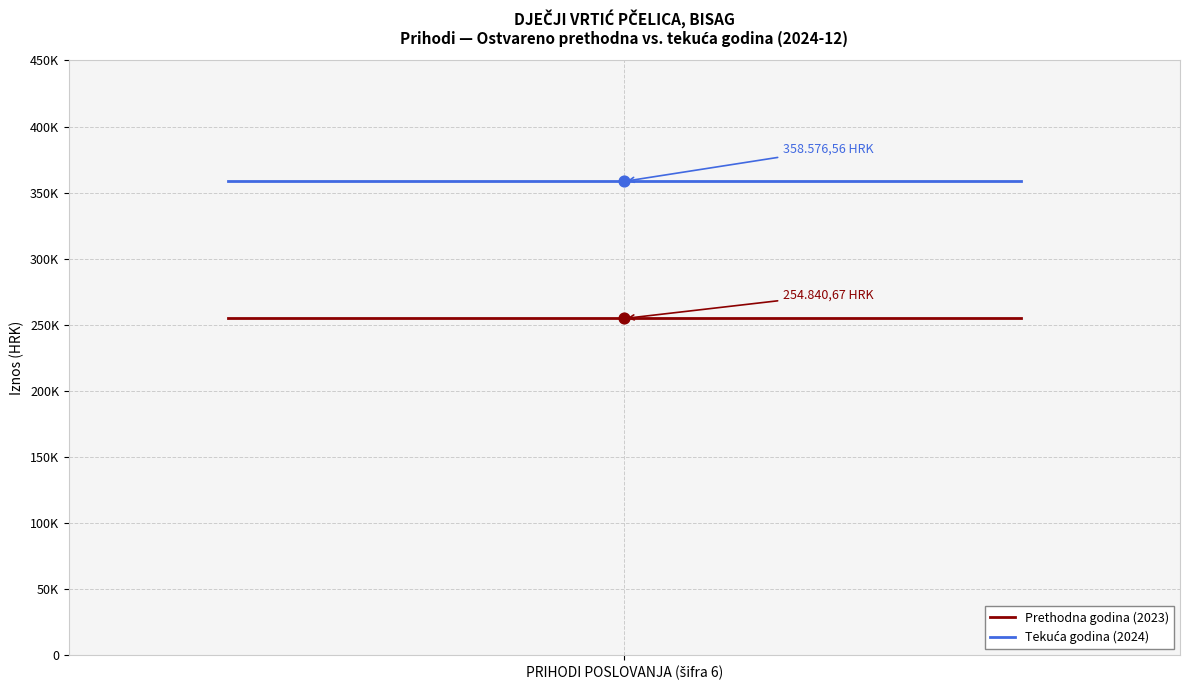

At which category is the sum across all series the highest?

PRIHODI POSLOVANJA (šifra 6)